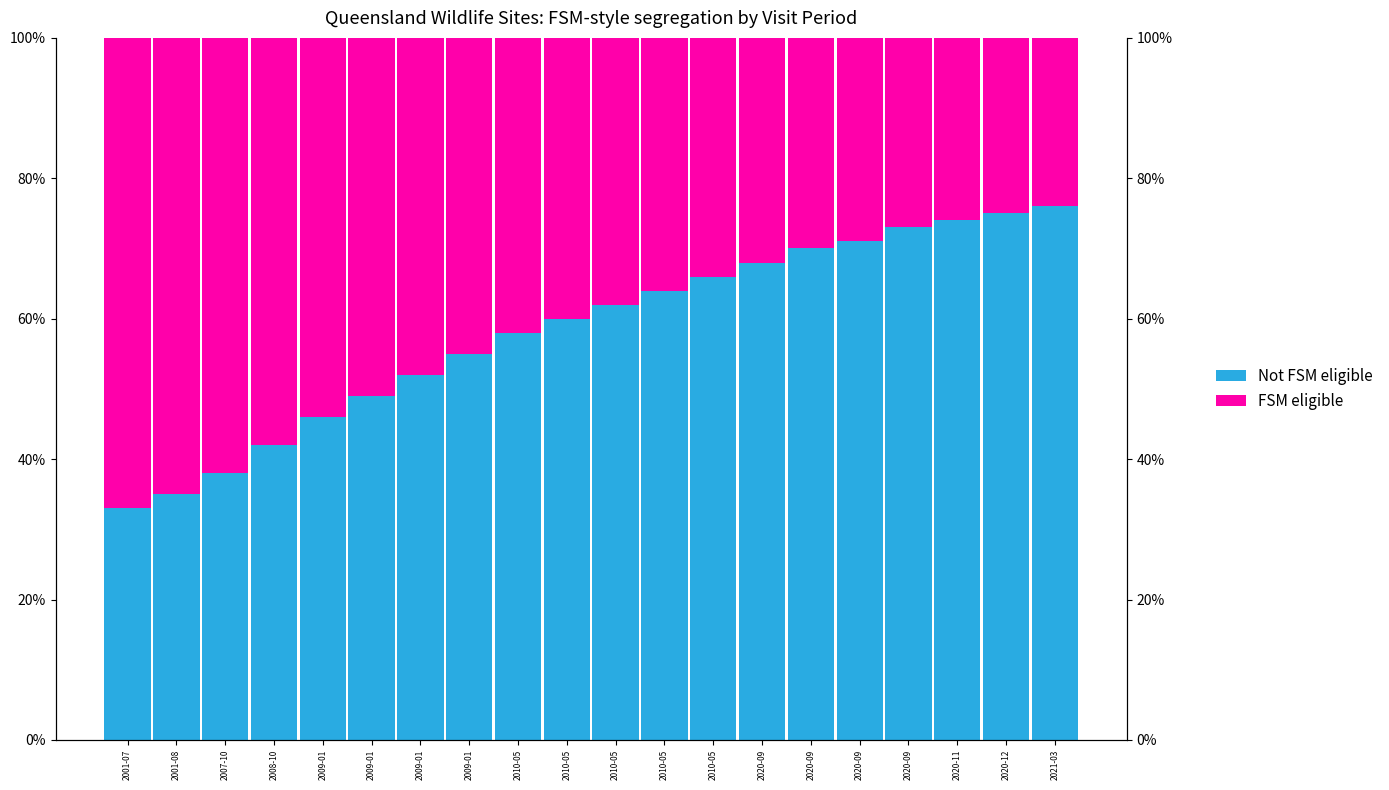

True or false: Not FSM eligible has a value of 64 at 2010-05.

True